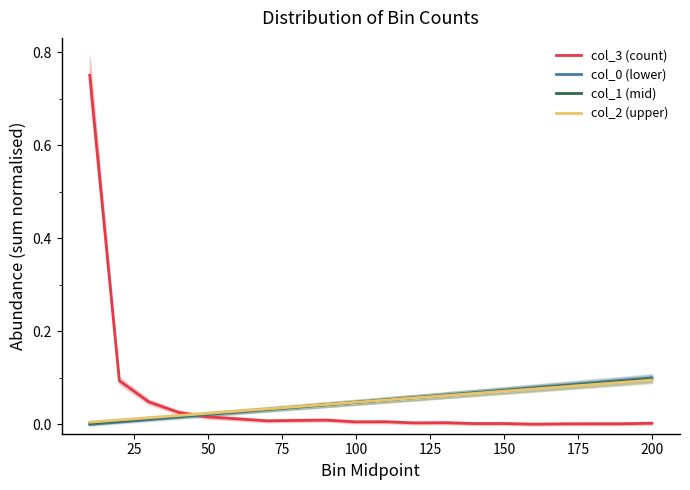

The value of col_2 (upper) at 0 is 0.0. True or false?

False